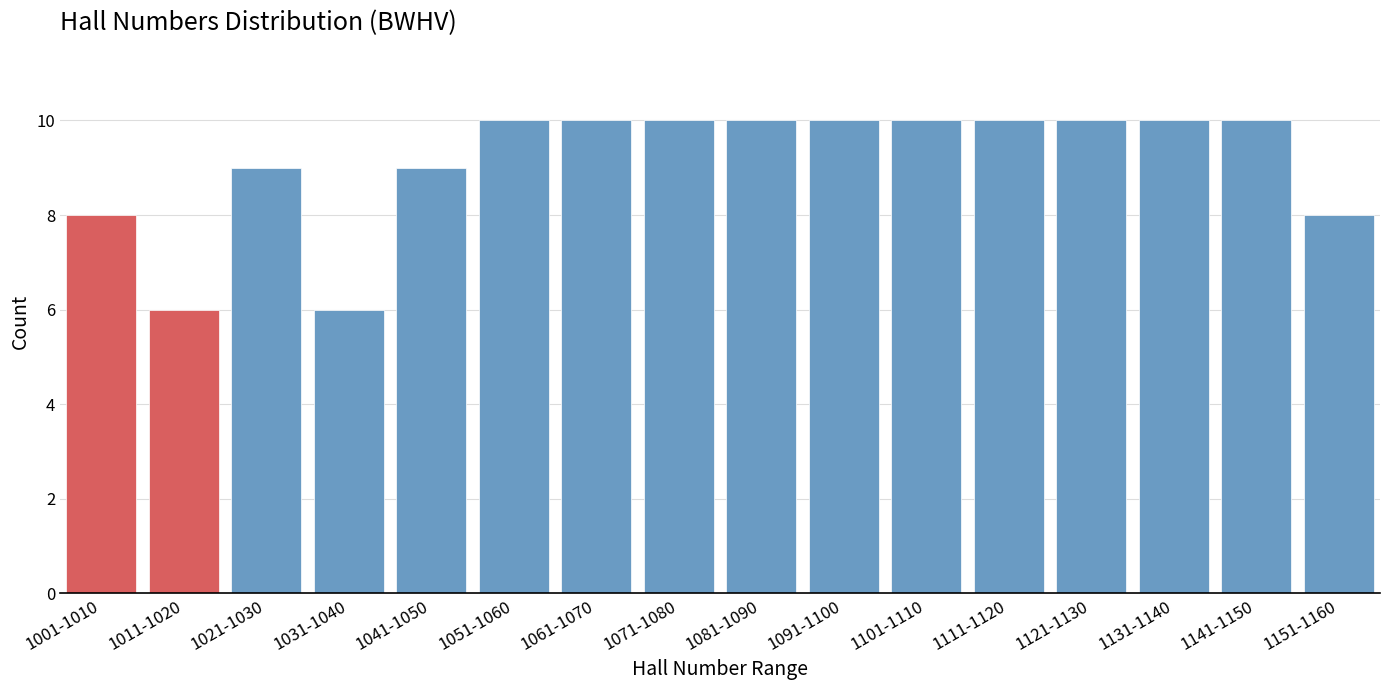

Reading left to right, list all the values displayed in this chart.

1001-1010=8	1011-1020=6	1021-1030=9	1031-1040=6	1041-1050=9	1051-1060=10	1061-1070=10	1071-1080=10	1081-1090=10	1091-1100=10	1101-1110=10	1111-1120=10	1121-1130=10	1131-1140=10	1141-1150=10	1151-1160=8